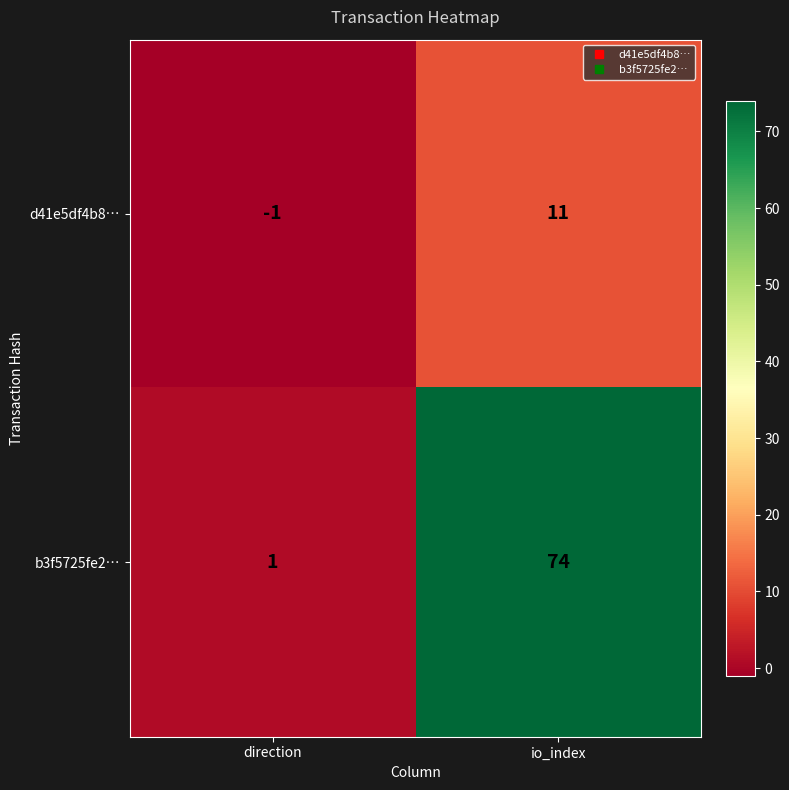

Rank the series at io_index from highest to lowest value.

b3f5725fe2…, d41e5df4b8…